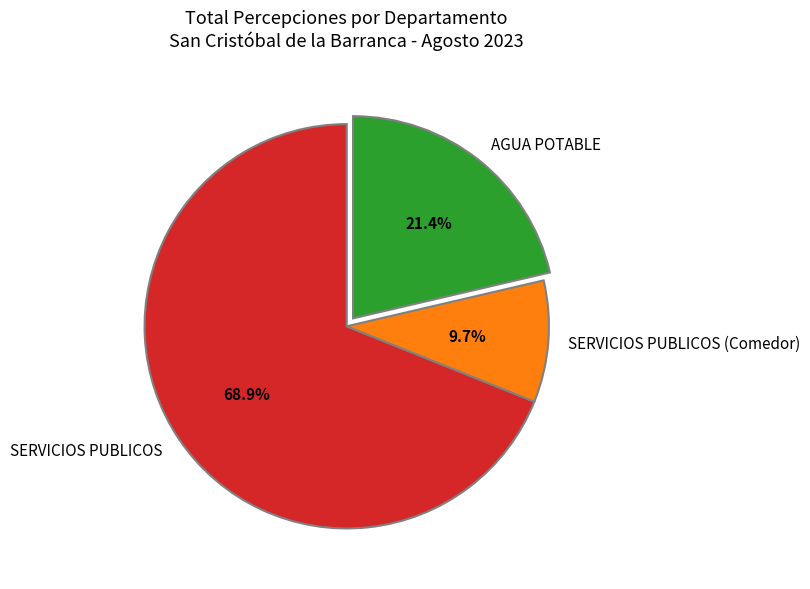

Rank the categories by value from highest to lowest.

SERVICIOS PUBLICOS, AGUA POTABLE, SERVICIOS PUBLICOS (Comedor)